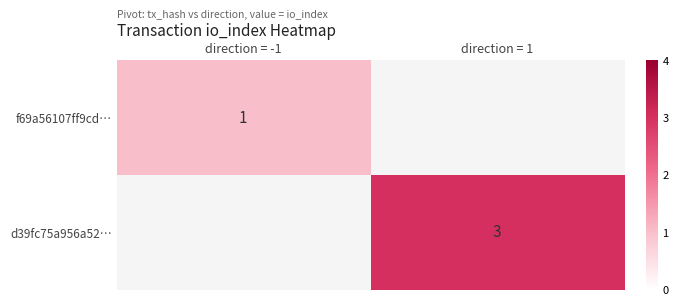

Which category has the highest value across all series?

direction = 1